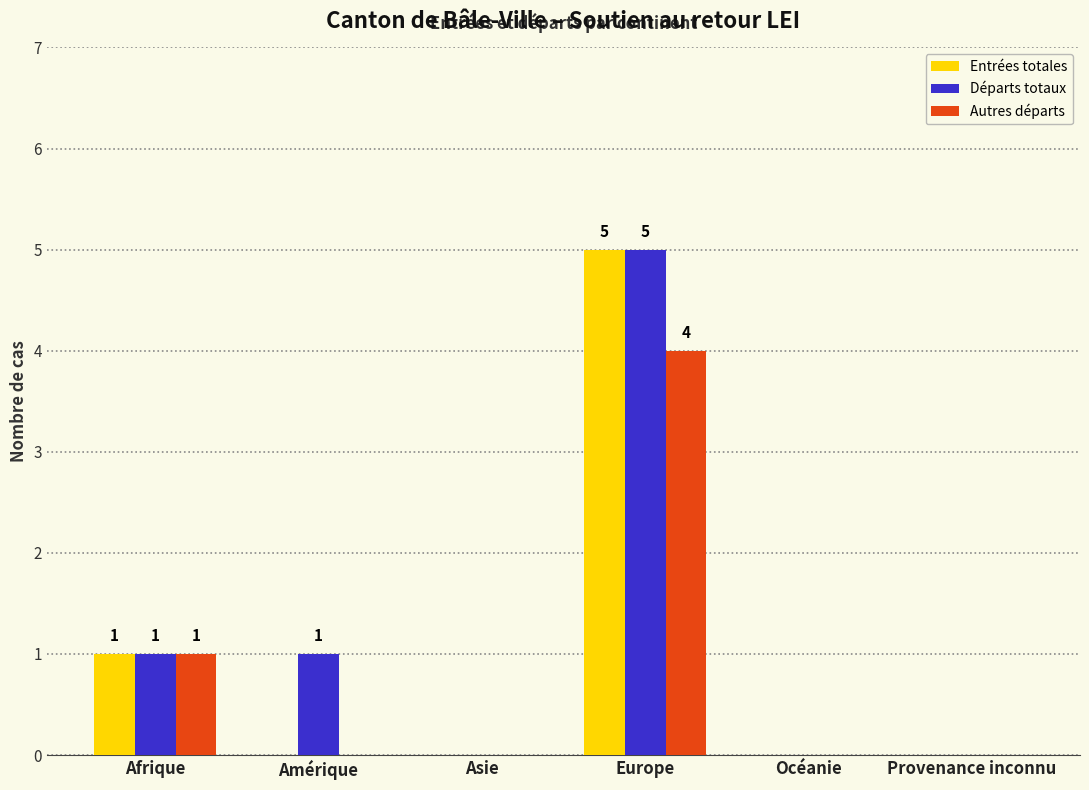

What is the sum of all Autres départs values?

5